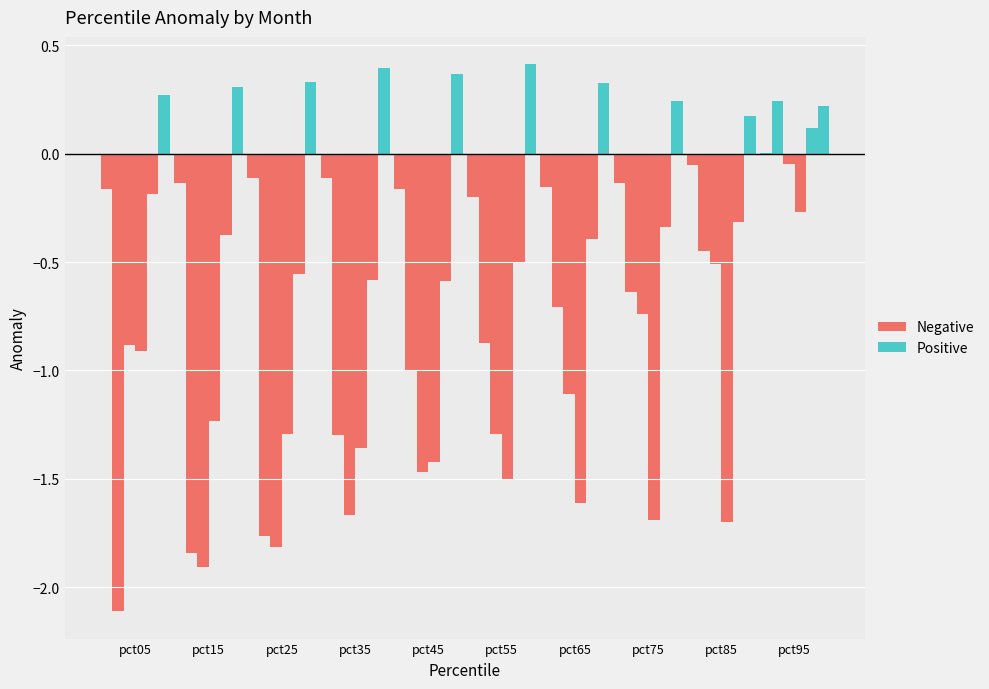

What are all the series names shown in the legend?

Positive, Negative